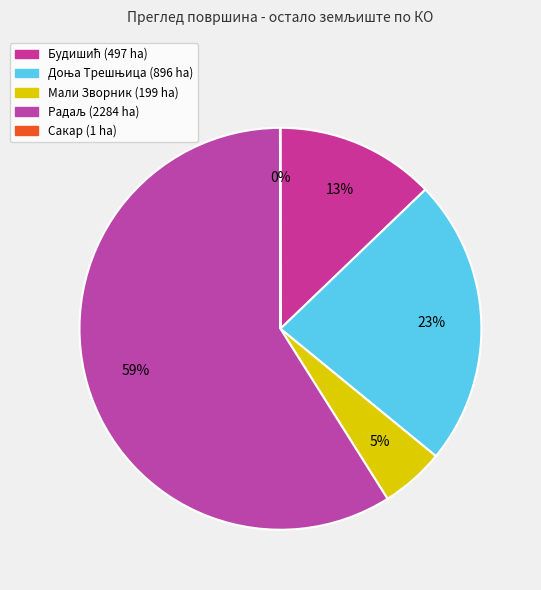

Which has a higher value, Доња Трешњица or Сакар?

Доња Трешњица